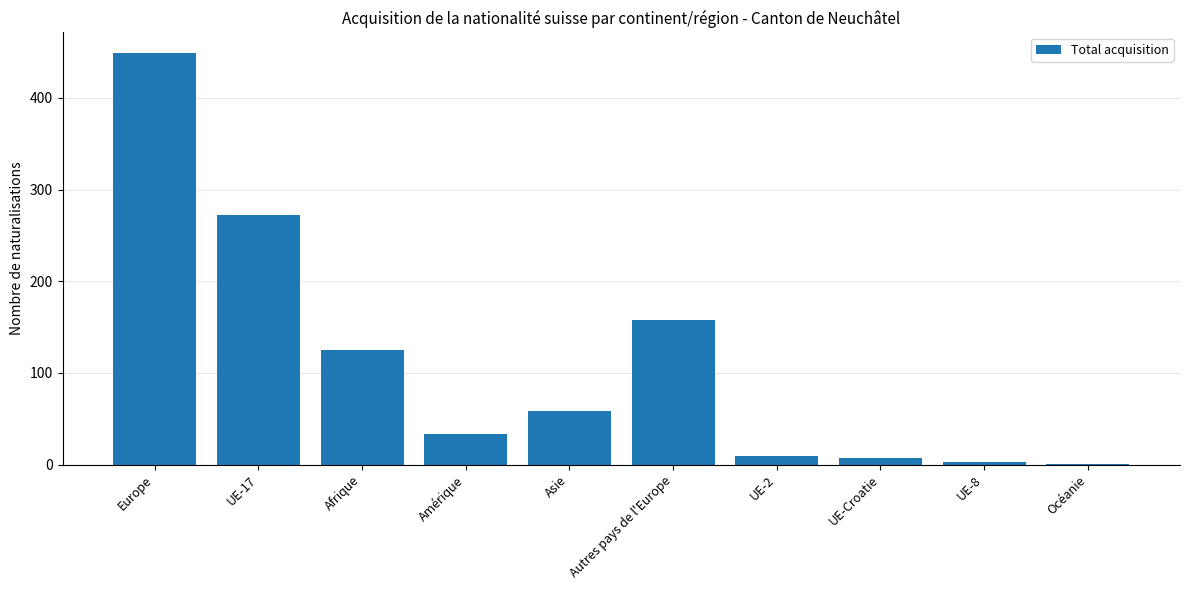

Where is the data nearest to the value 225?

UE-17